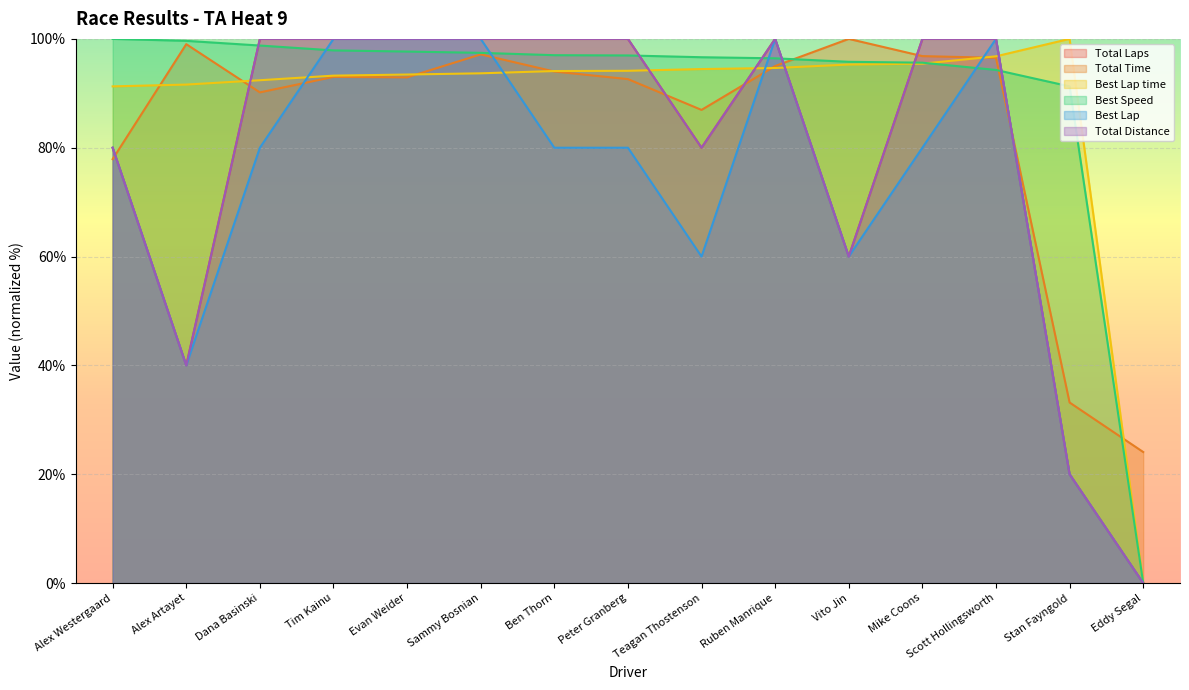

Where is Total Laps nearest to the value 50?

Alex Artayet